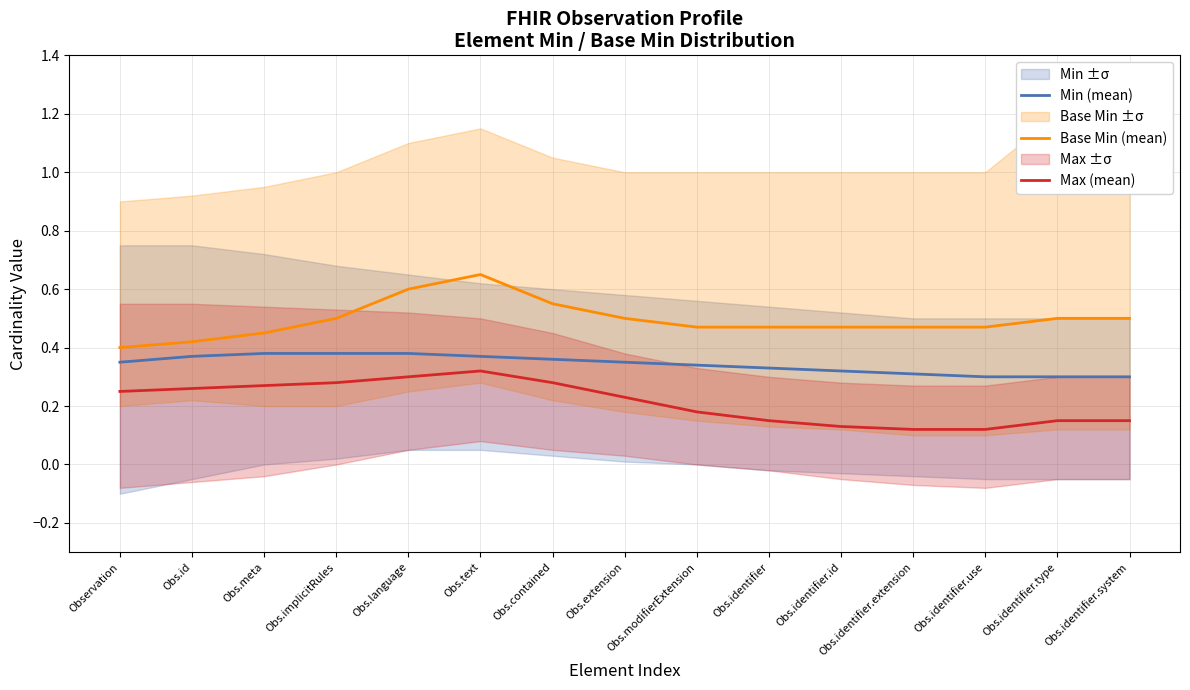

How many distinct data groups are displayed?

3